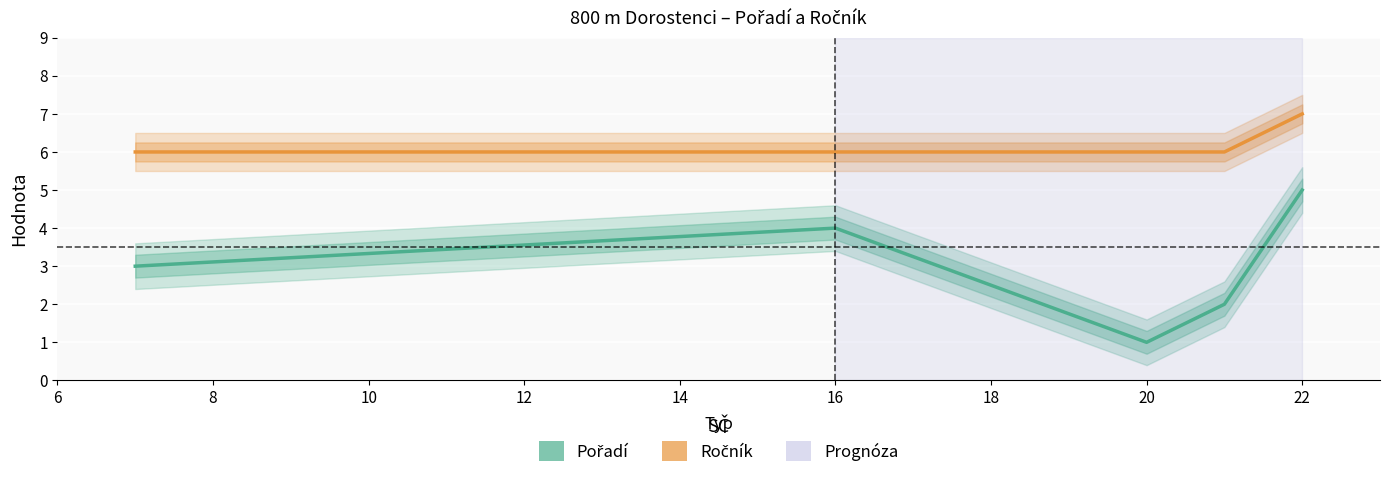

What is the highest value of the Ročník series?

7